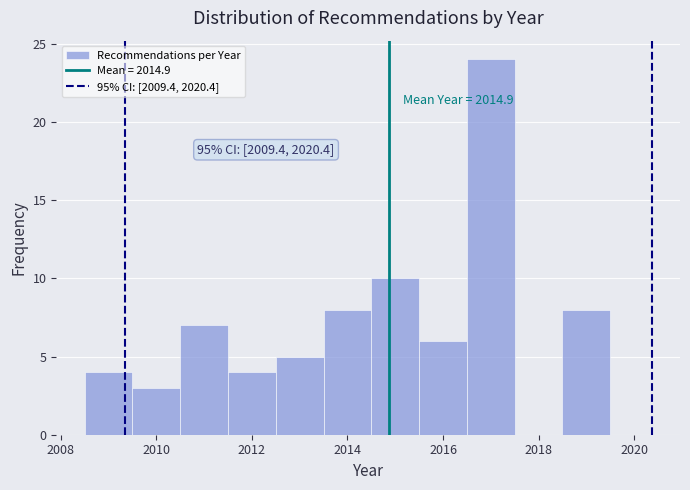

Over which range of the x-axis is the bar tallest?

2016.5 to 2017.5